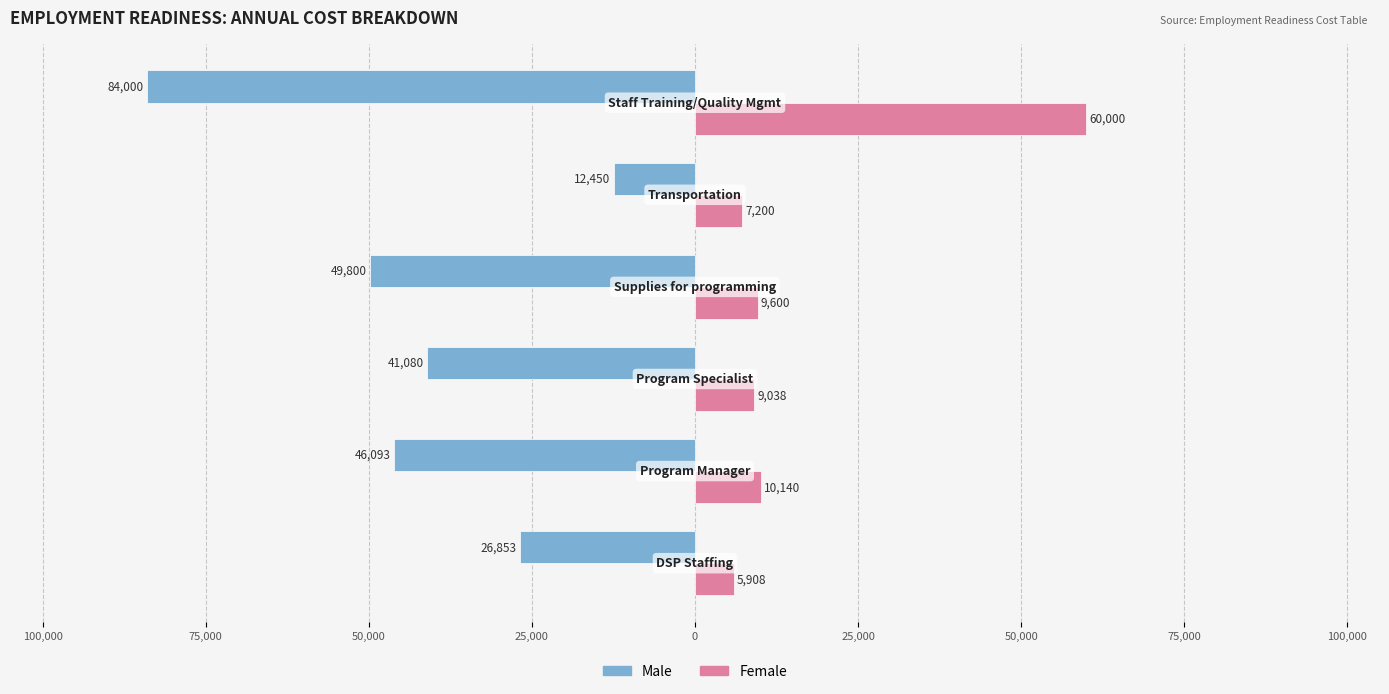

How many data points in Female are above 9600?

2